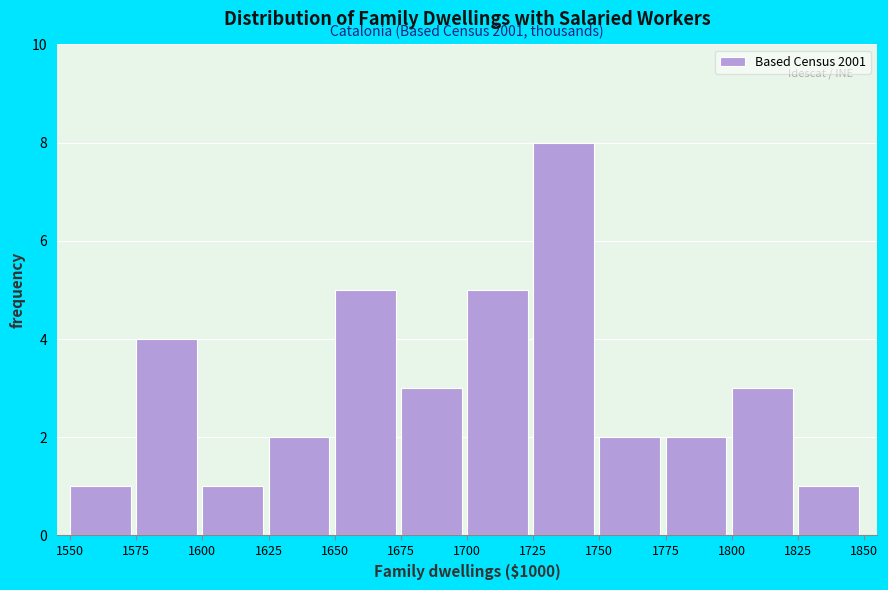

Over which range of the x-axis is the bar tallest?

1725 to 1750